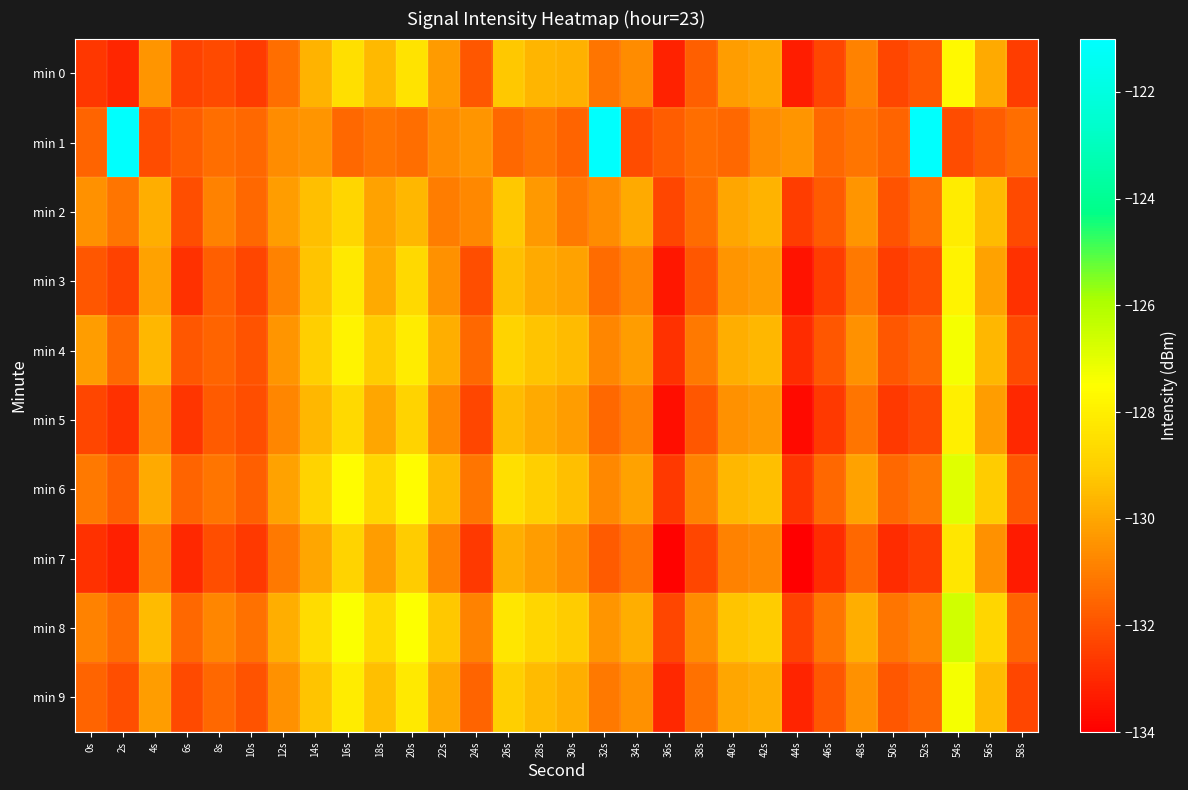

What is the total value across all series at 36s?

-1328.8